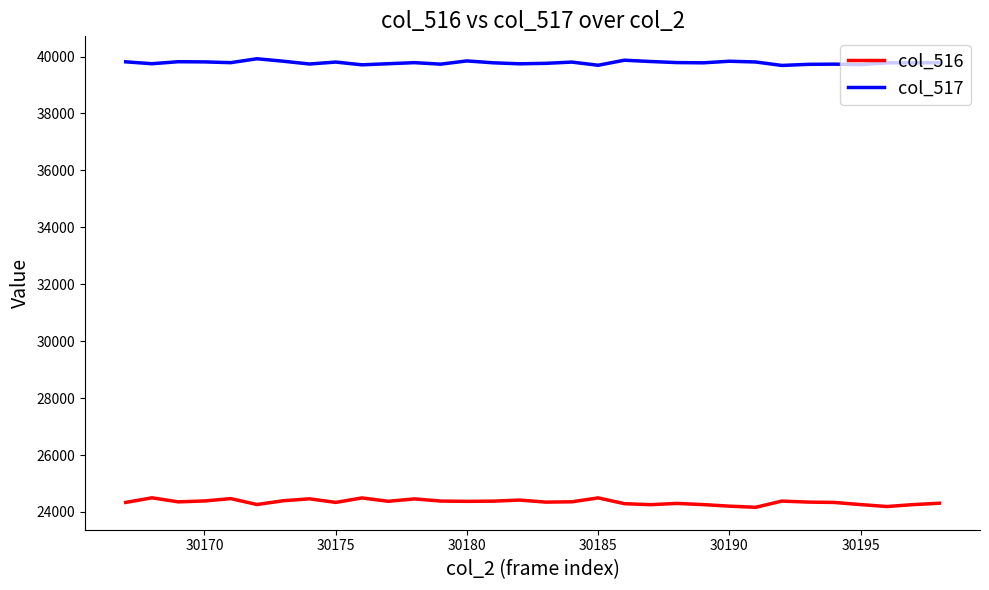

List the series in order of their peak value, lowest first.

col_516, col_517